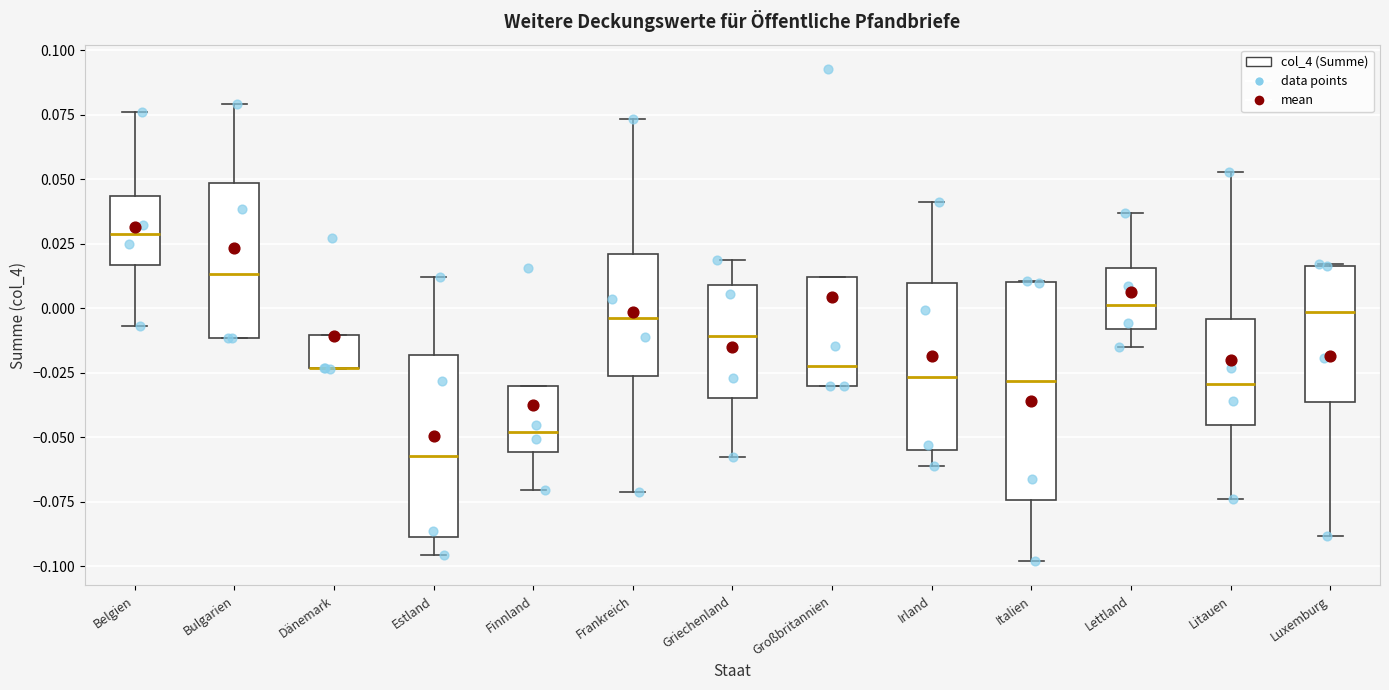

Which box is the tallest, from its lower edge to its upper edge?

Italien